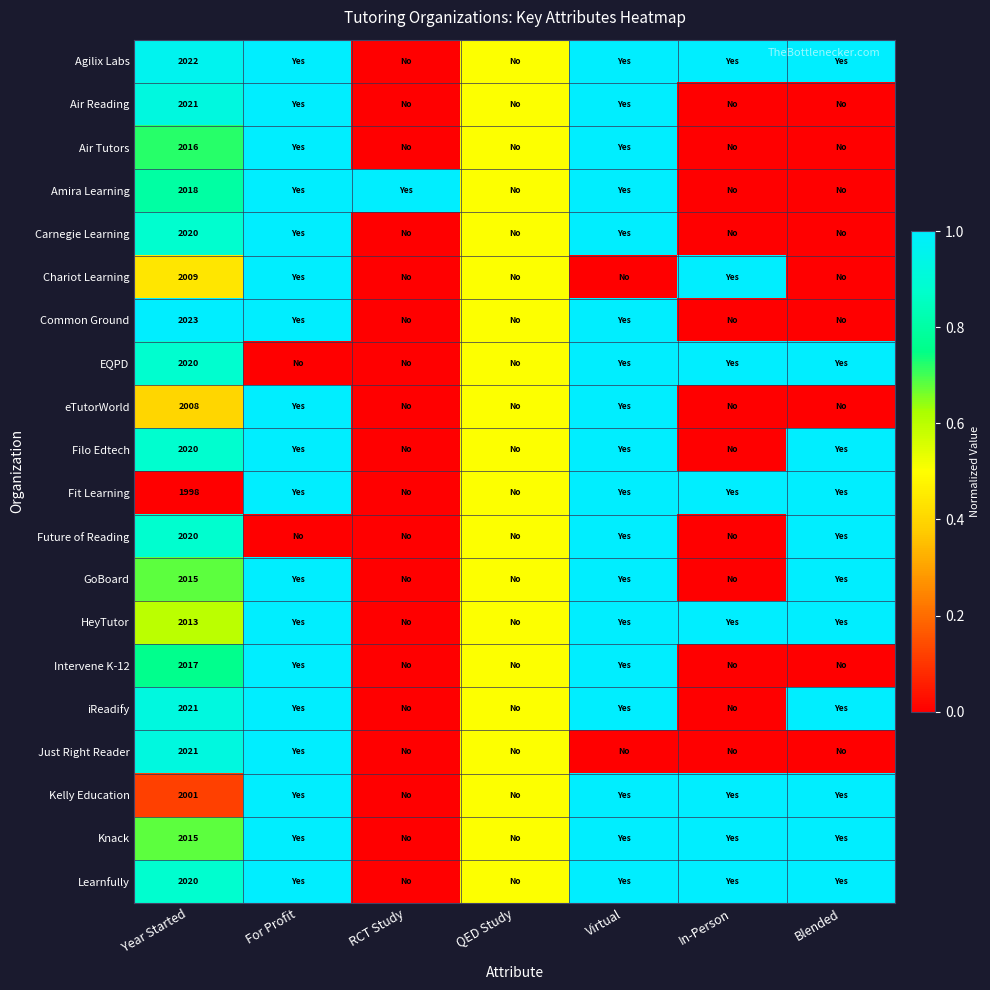

Is it true that eTutorWorld equals 2008.0 at Year Started?

True